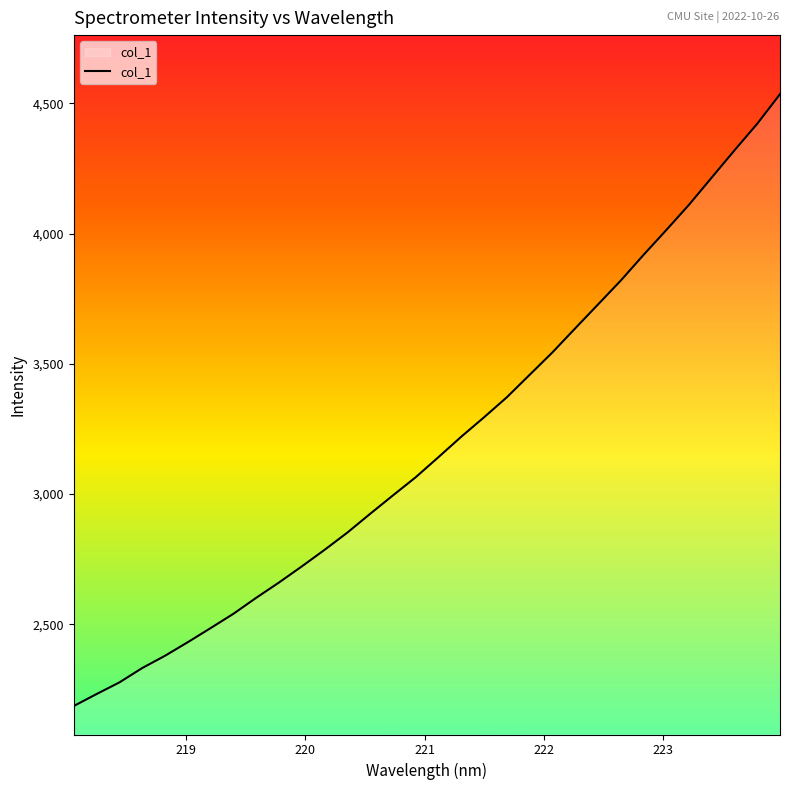

What is the difference between the maximum and minimum values?

2348.9